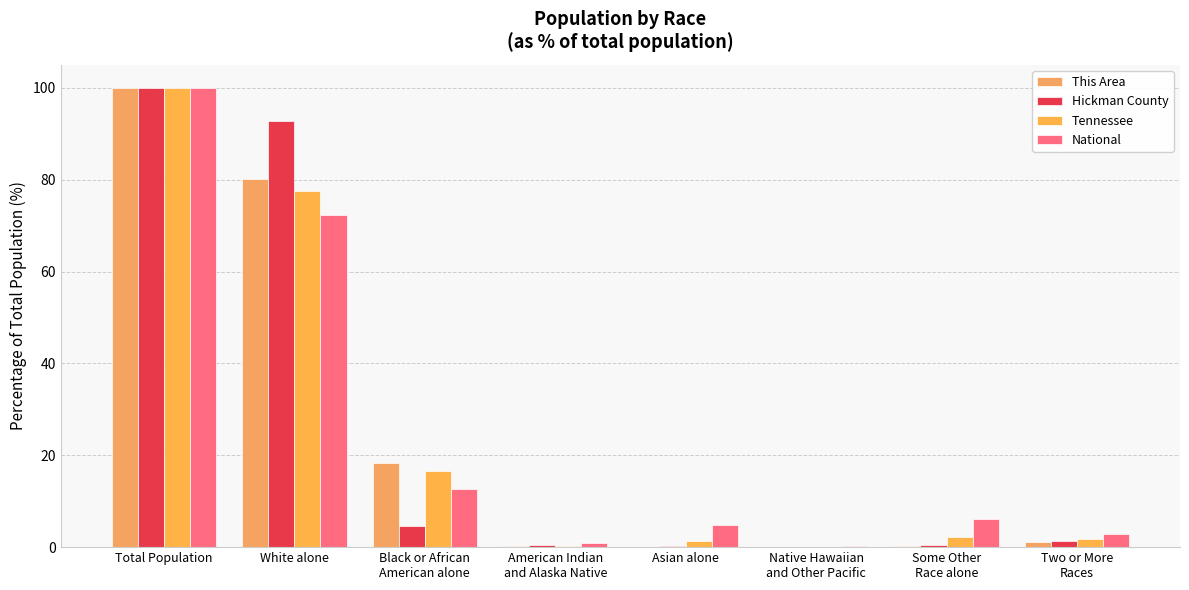

The value of Tennessee at Two or More
Races is 1.1. True or false?

False